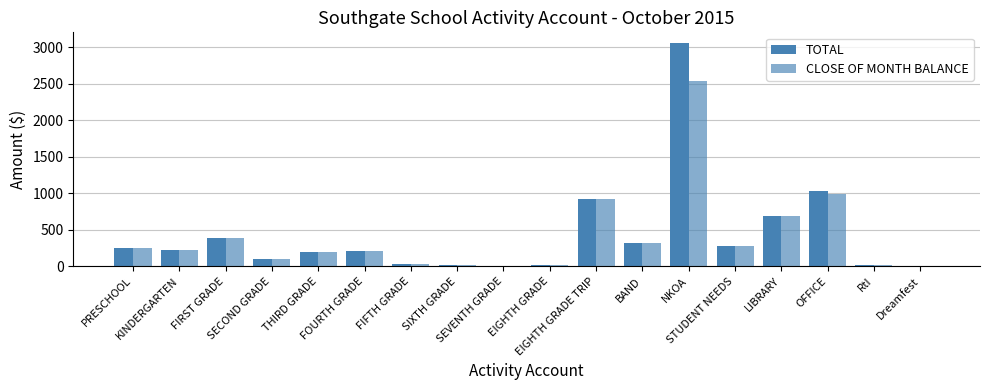

How many data points in TOTAL are above 229?

9